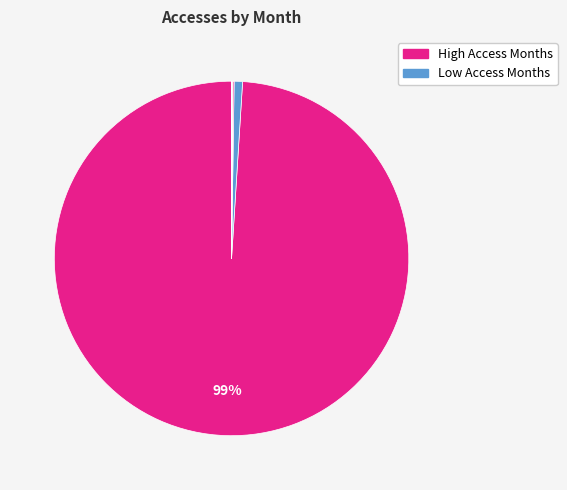

How many segments does this pie chart have?

6